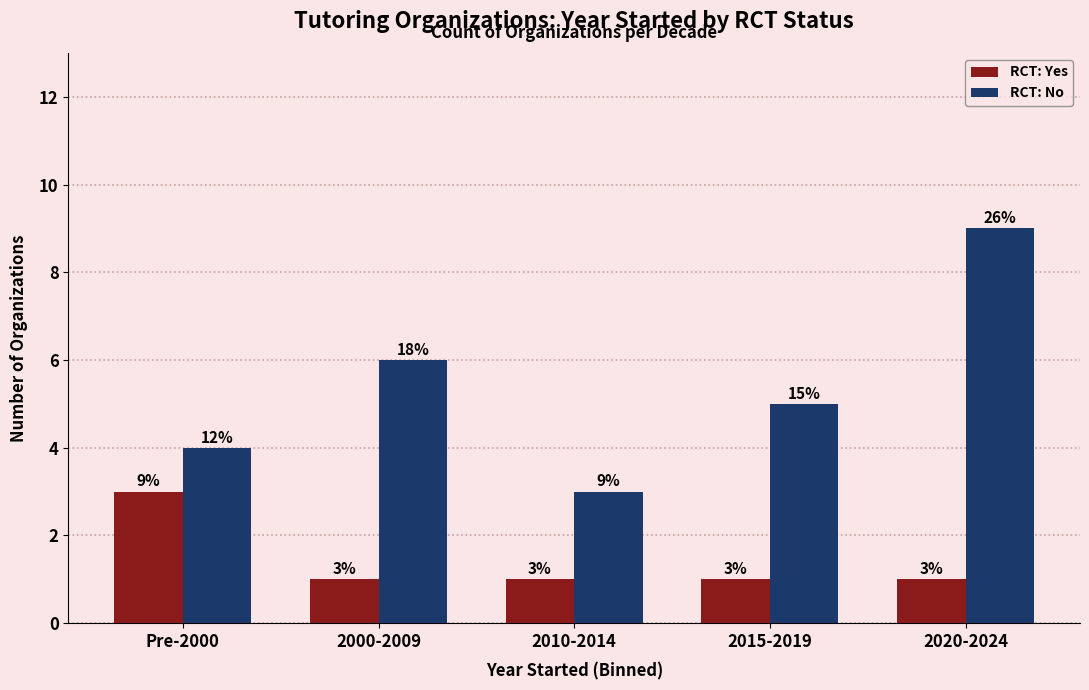

Does the chart contain any negative values?

No